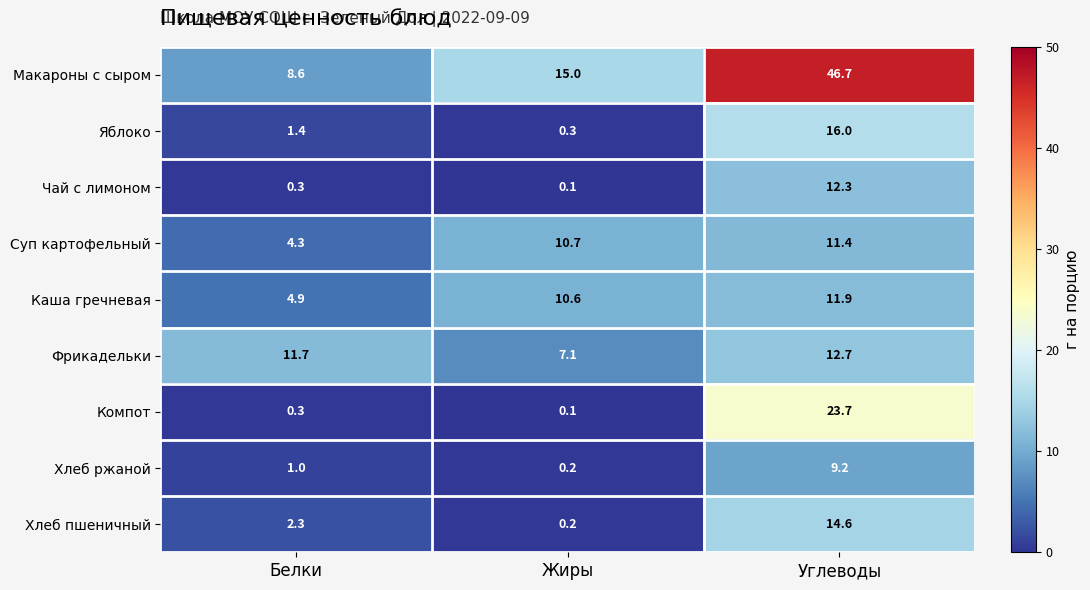

What is the total value across all series at Белки?

34.8